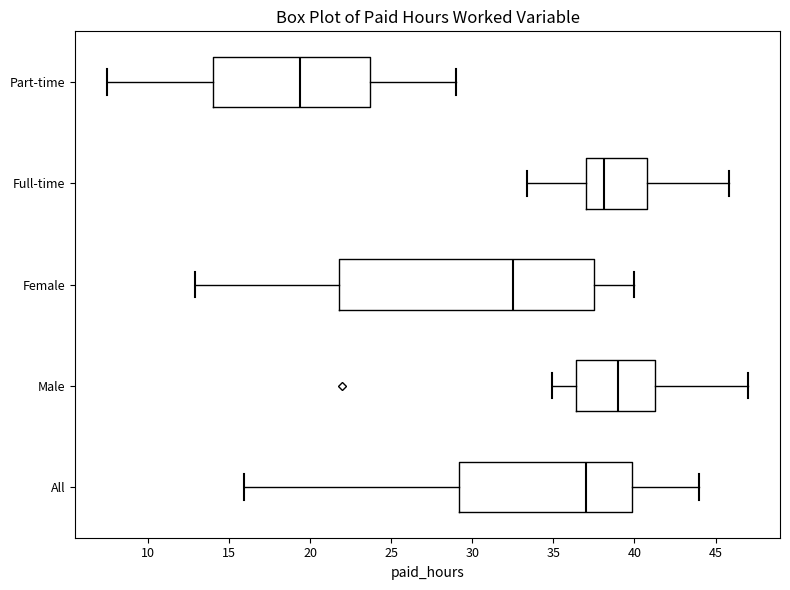

Which box is the widest, from its left edge to its right edge?

Female